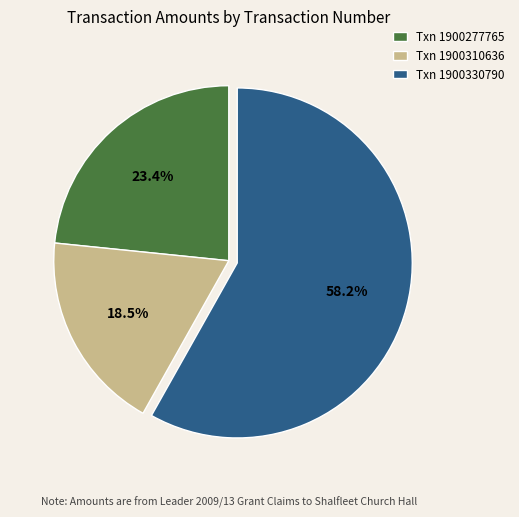

Is there a majority slice in this chart?

Yes